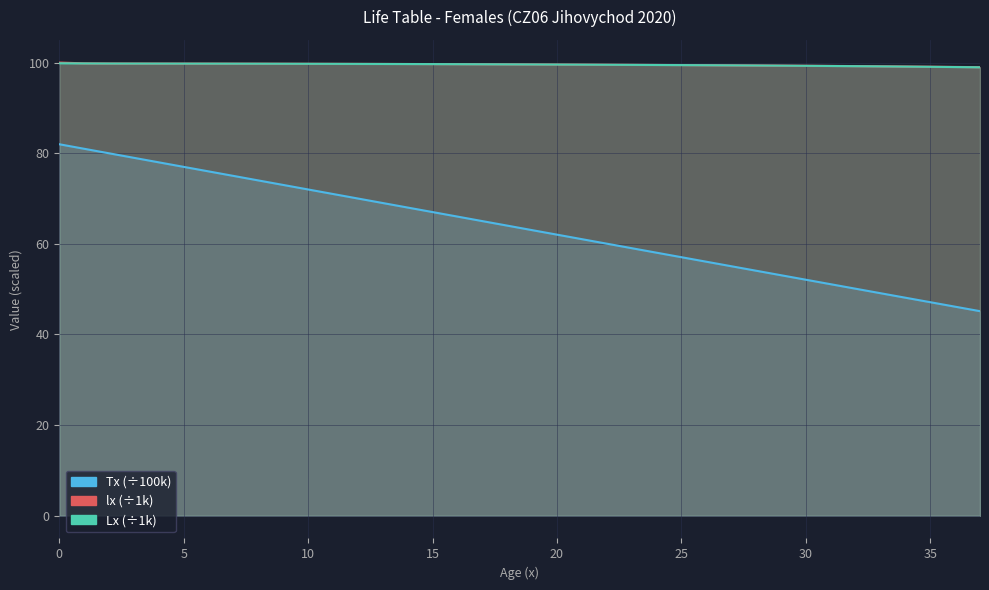

Read the Lx value at 1.

99.8